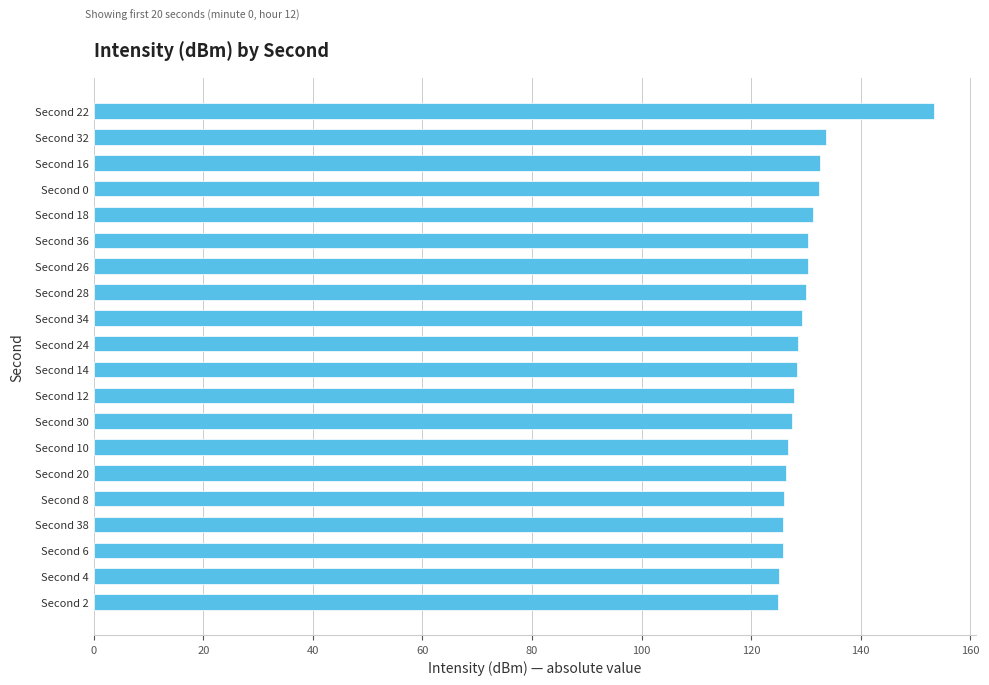

What is the label of the 16th bar from the bottom?

Second 18